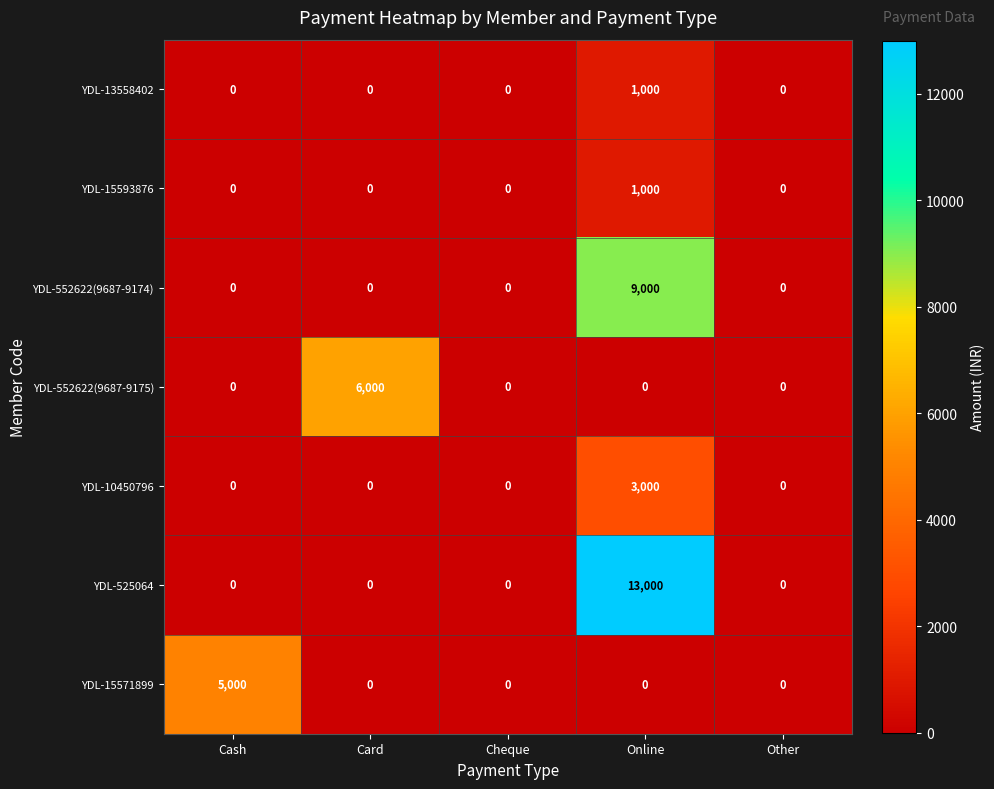

Which series has the widest spread of values?

YDL-525064